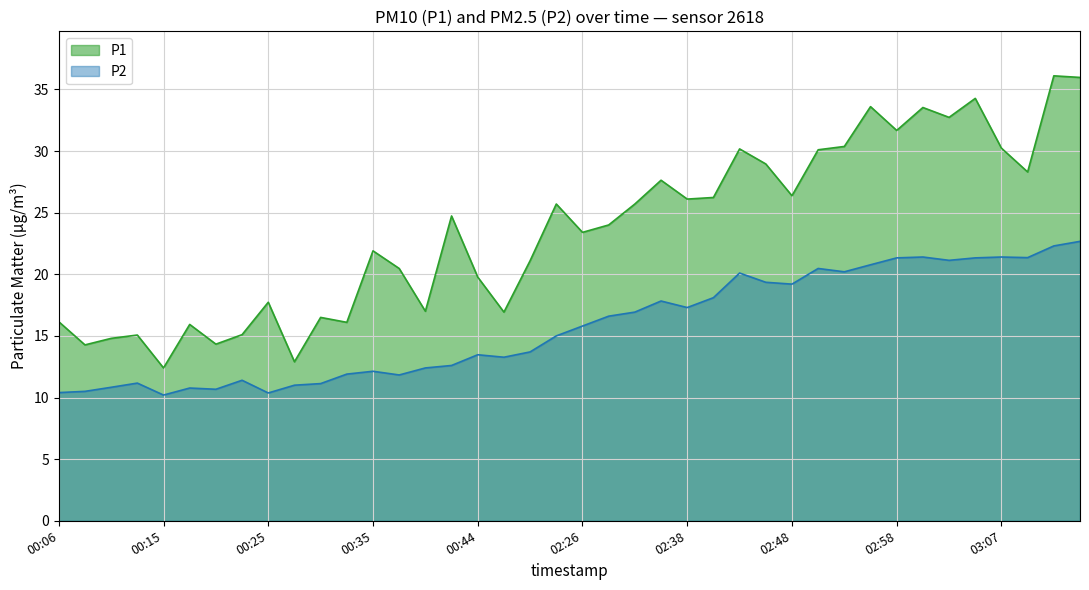

What is the sum of the P1 values at 02:48 and 00:42?

51.1